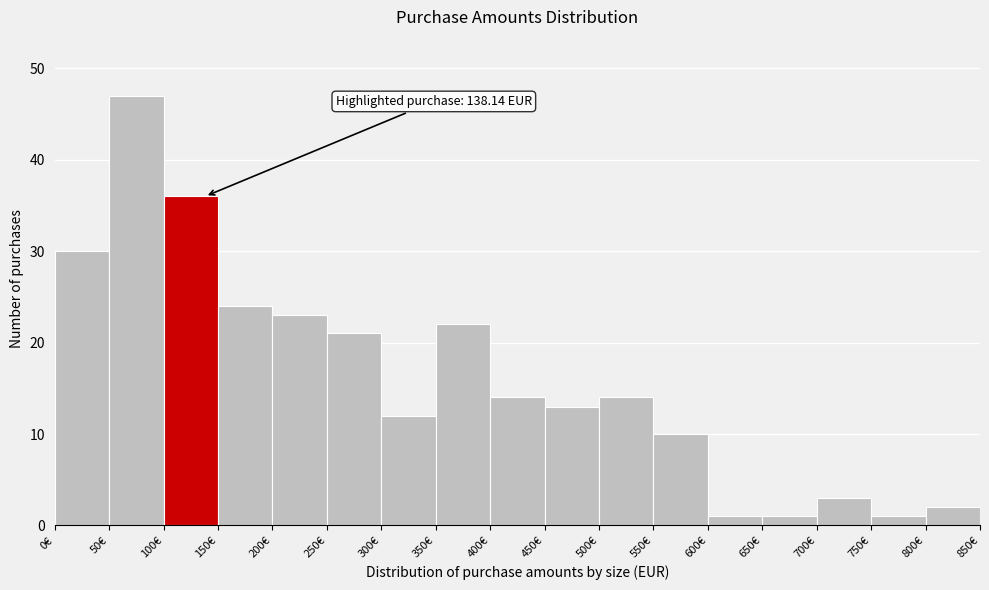

Over which range of the x-axis is the bar tallest?

50 to 100